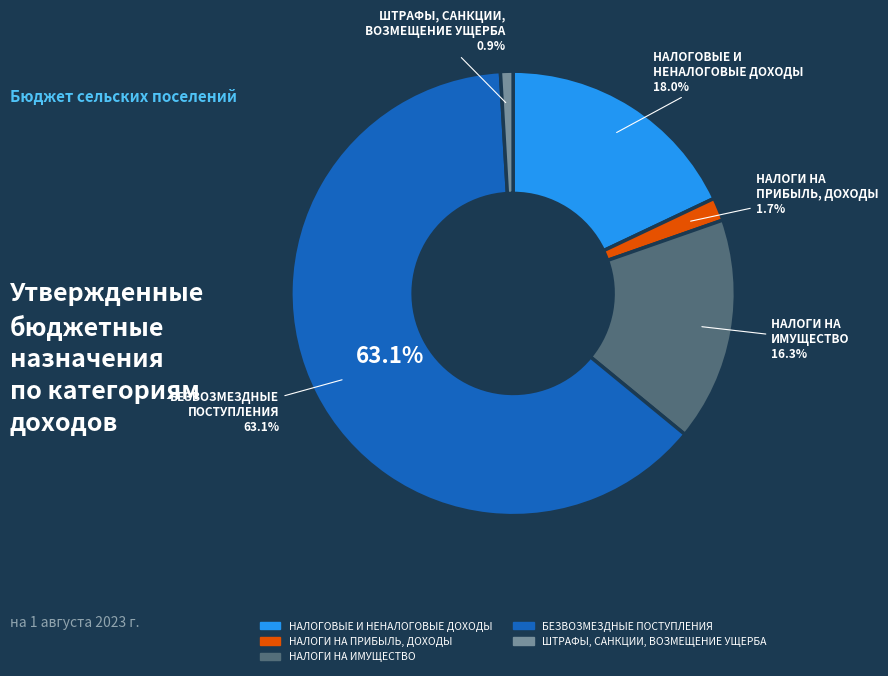

What is the majority slice?

БЕЗВОЗМЕЗДНЫЕ ПОСТУПЛЕНИЯ